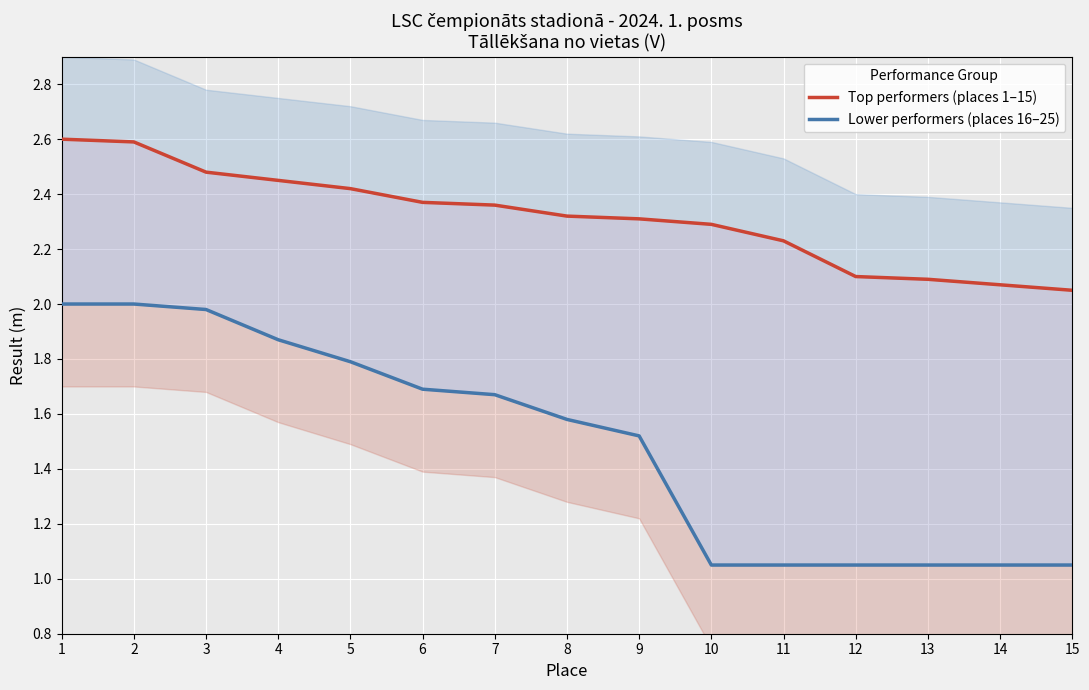

What is the value of the Top performers (places 1–15) point at the 15th from the left?

2.0